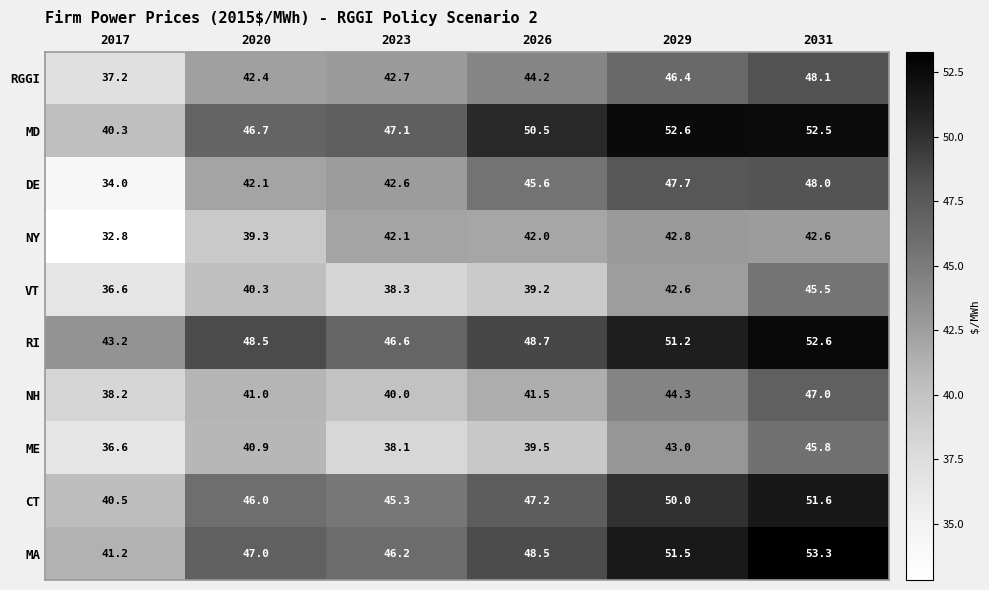

Where is NY nearest to the value 37?

2020